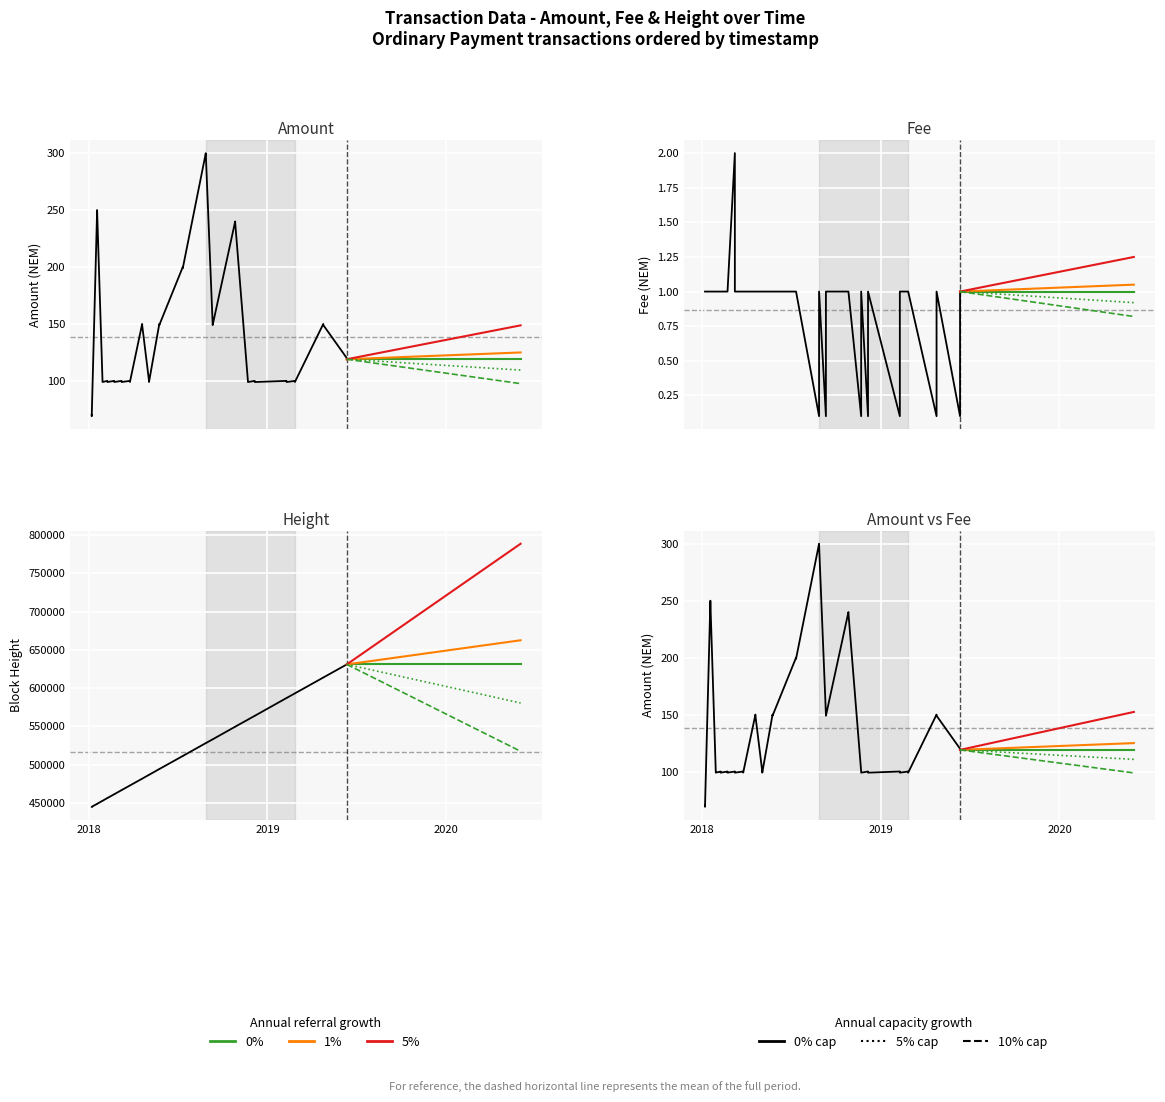

At 2019-06-12, list the series in order from smallest to largest.

Fee, Amount, Height